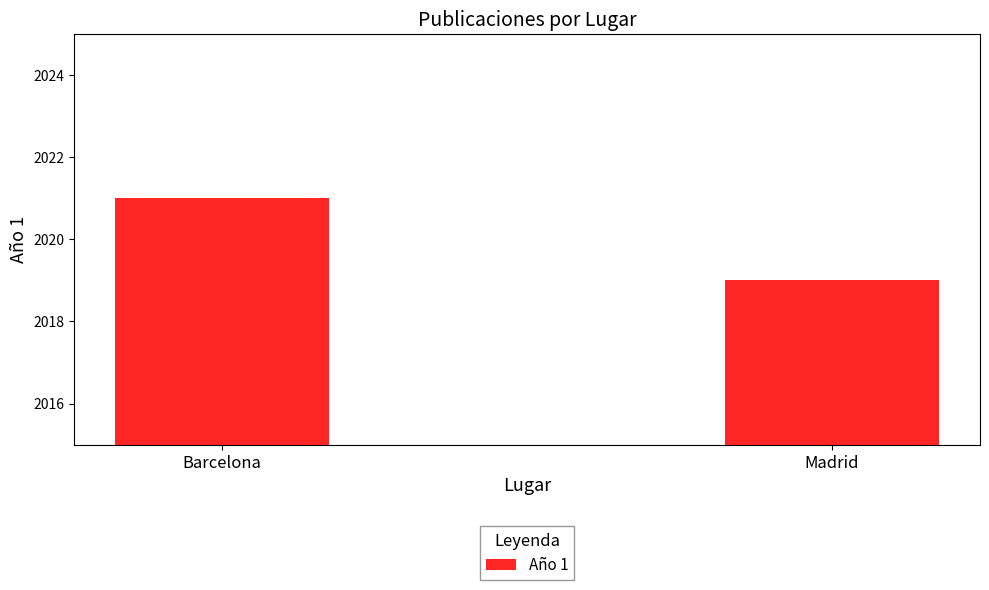

Reading left to right, extract all data points from this chart.

2021	2019